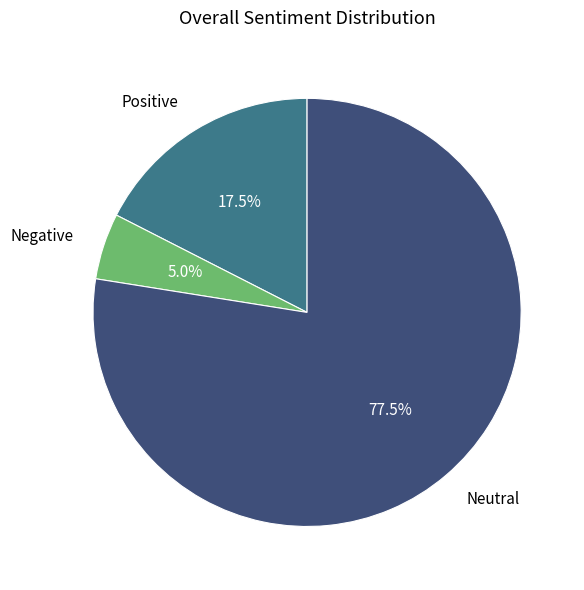

Approximately how many times larger is the value at Neutral compared to Positive?

4.4